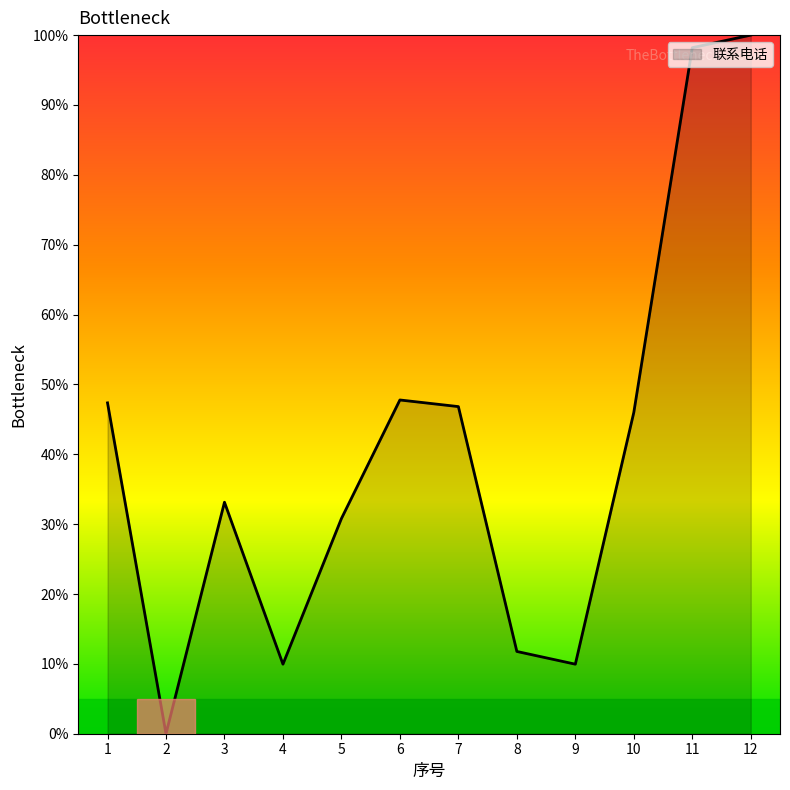

Where is the first local maximum?

3